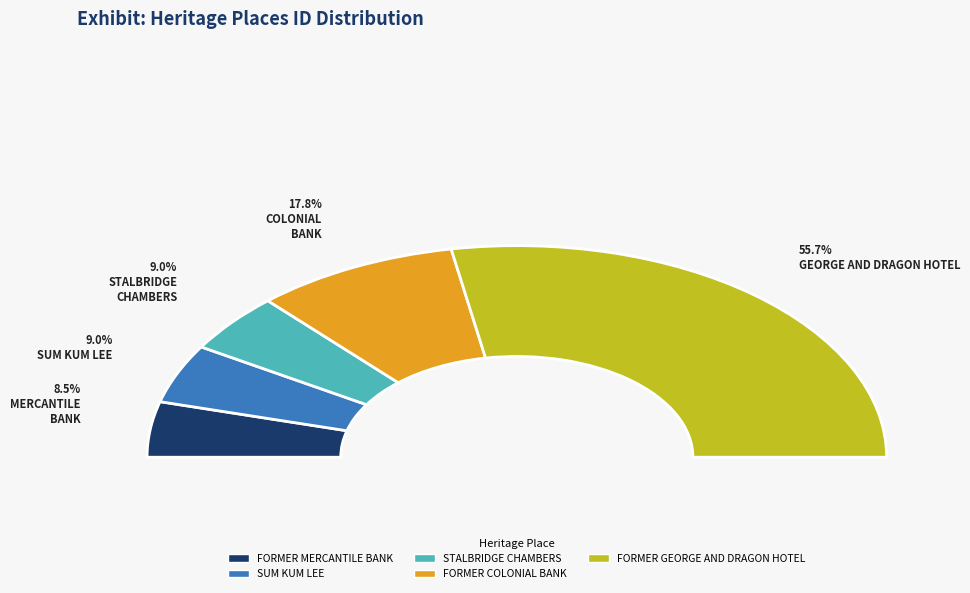

True or false: STALBRIDGE CHAMBERS accounts for 9% of the total.

True